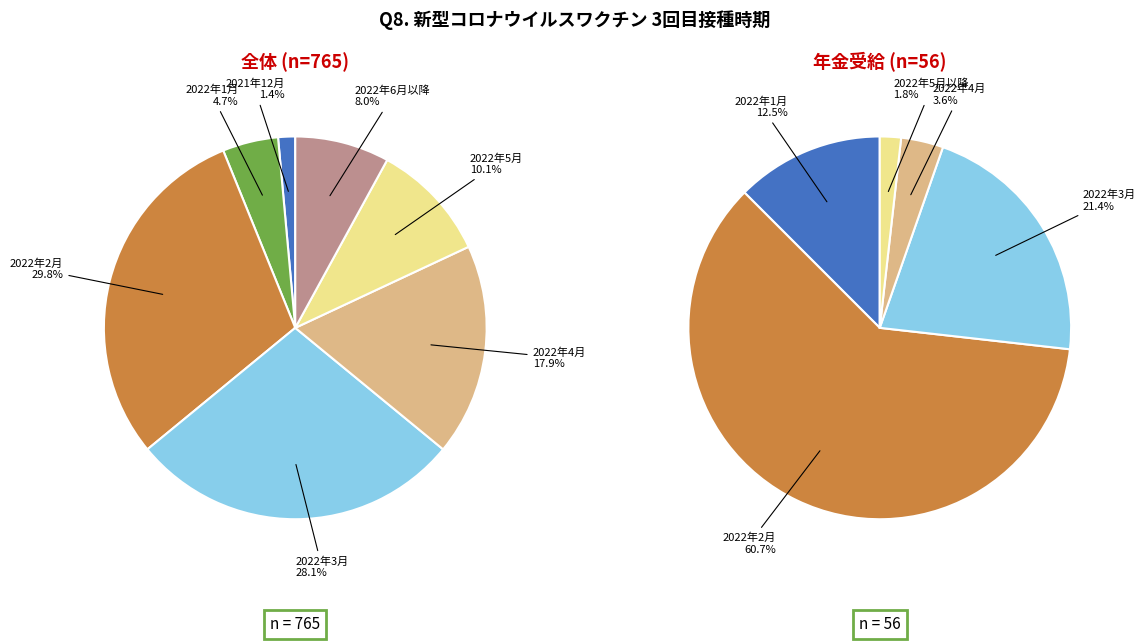

At 2022年3月, list the series in order from smallest to largest.

年金受給, 全体